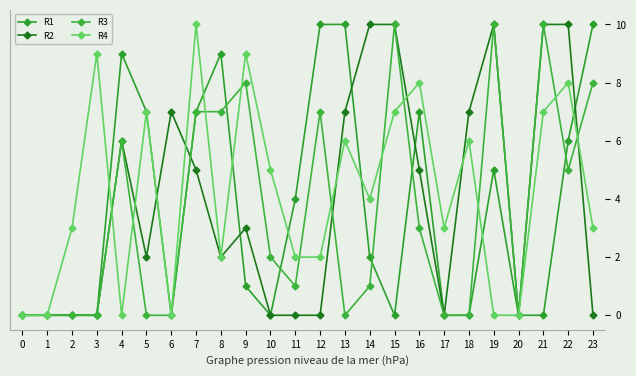

How many values in the R4 series are below 4?

12